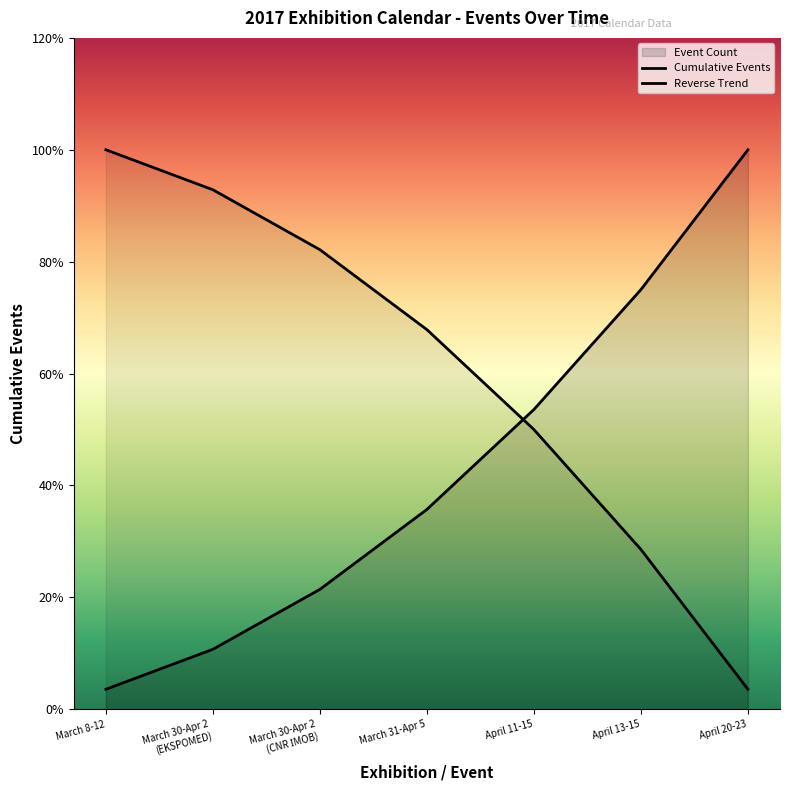

Read the value at April 11-15, to the nearest 5.

15